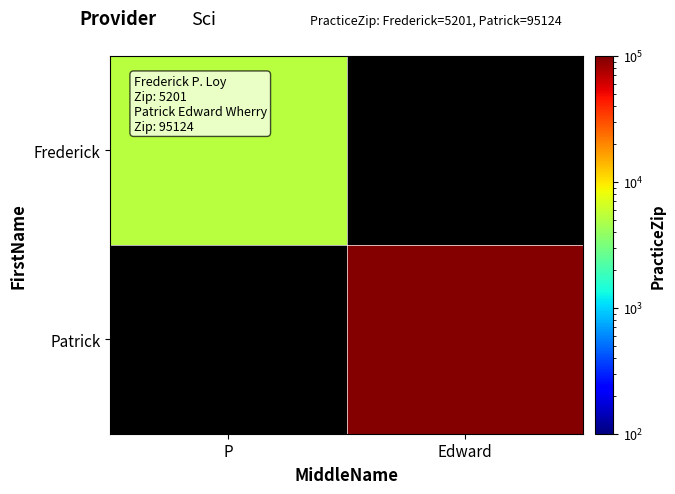

Which label corresponds to the largest value in the chart?

Edward